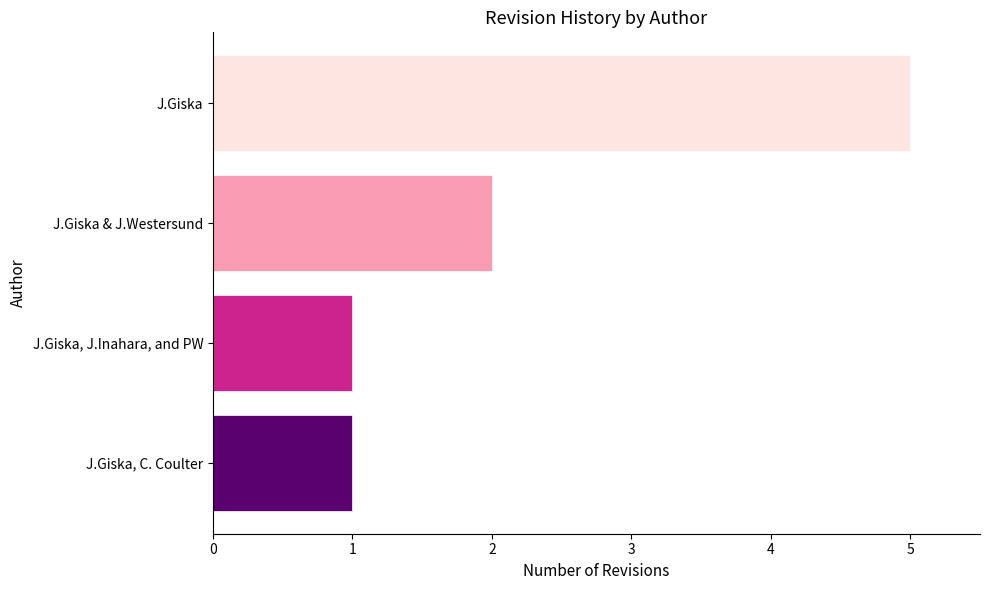

Reading top to bottom, list all the values displayed in this chart.

J.Giska=5	J.Giska & J.Westersund=2	J.Giska, J.Inahara, and PW=1	J.Giska, C. Coulter=1